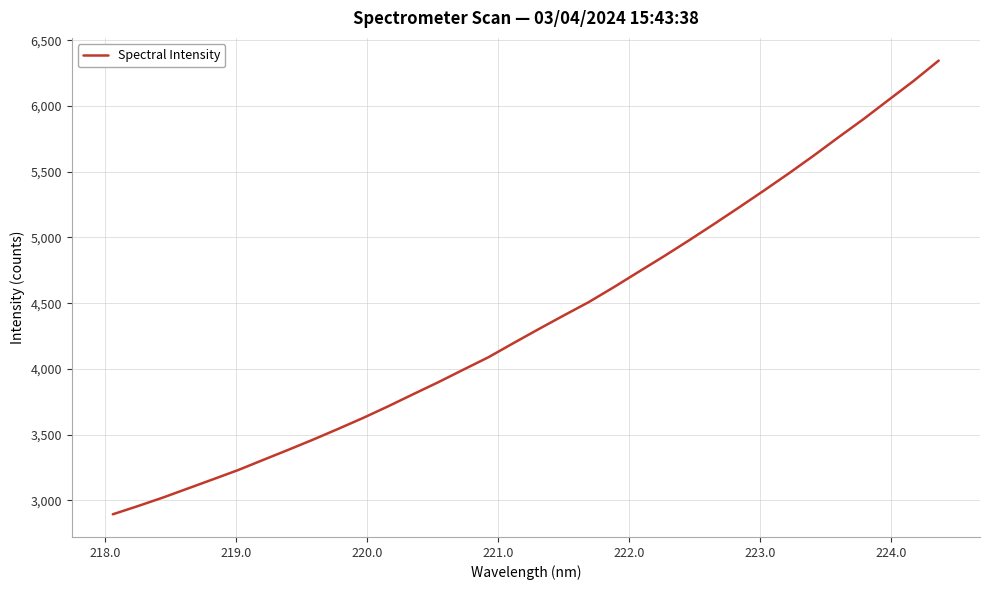

What is the smallest value displayed?

2894.3